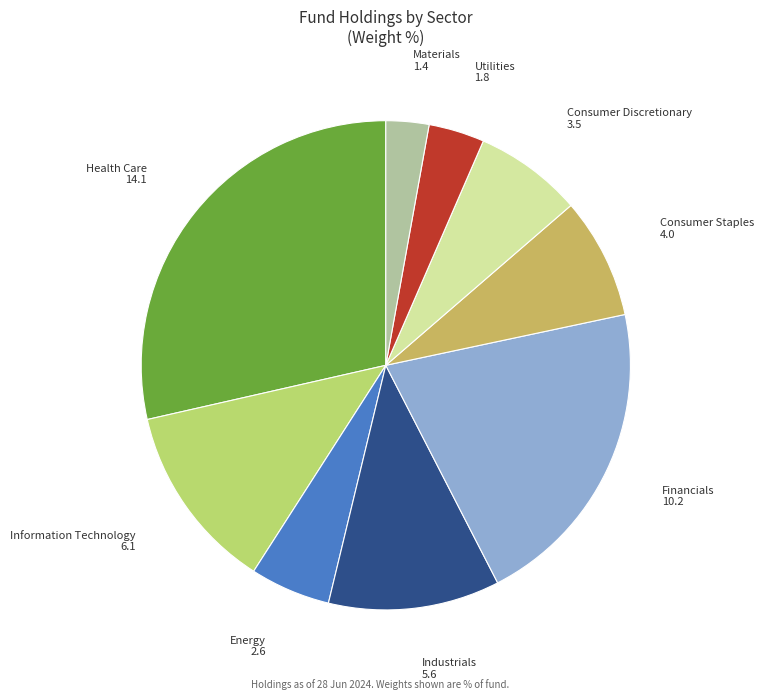

Is it true that Consumer Staples 4.0 is 21% of the pie?

False